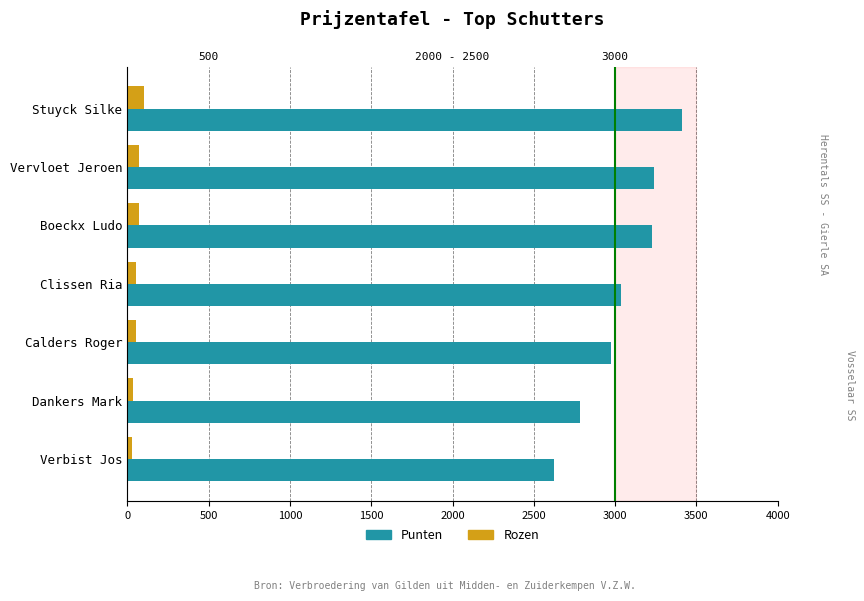

What is the greatest value displayed?

3411